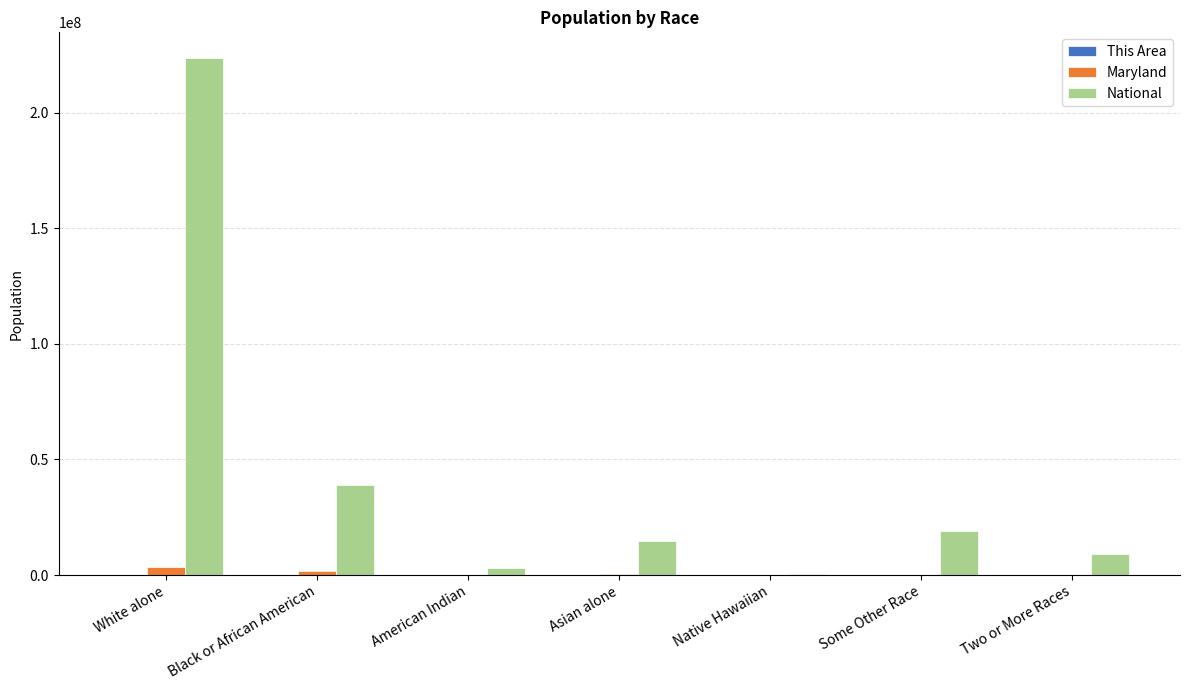

At which category is the sum across all series the highest?

White alone